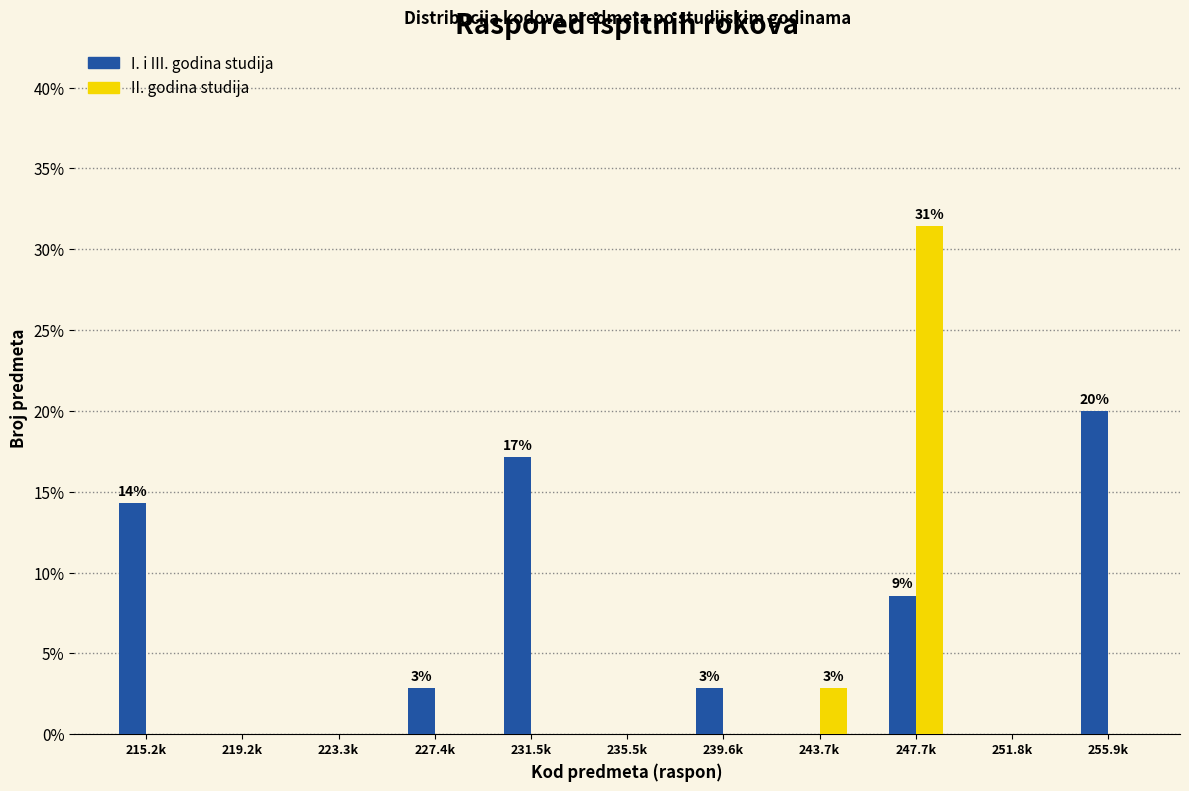

Reading left to right, what are all the values shown in this chart?

I. i III. godina studija: 215.2k=14.3	219.2k=0.0	223.3k=0.0	227.4k=2.9	231.5k=17.1	235.5k=0.0	239.6k=2.9	243.7k=0.0	247.7k=8.6	251.8k=0.0	255.9k=20.0
II. godina studija: 215.2k=0.0	219.2k=0.0	223.3k=0.0	227.4k=0.0	231.5k=0.0	235.5k=0.0	239.6k=0.0	243.7k=2.9	247.7k=31.4	251.8k=0.0	255.9k=0.0